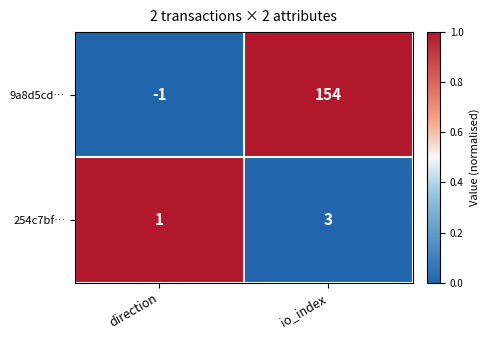

Which series has the largest range (max minus min)?

9a8d5cd…